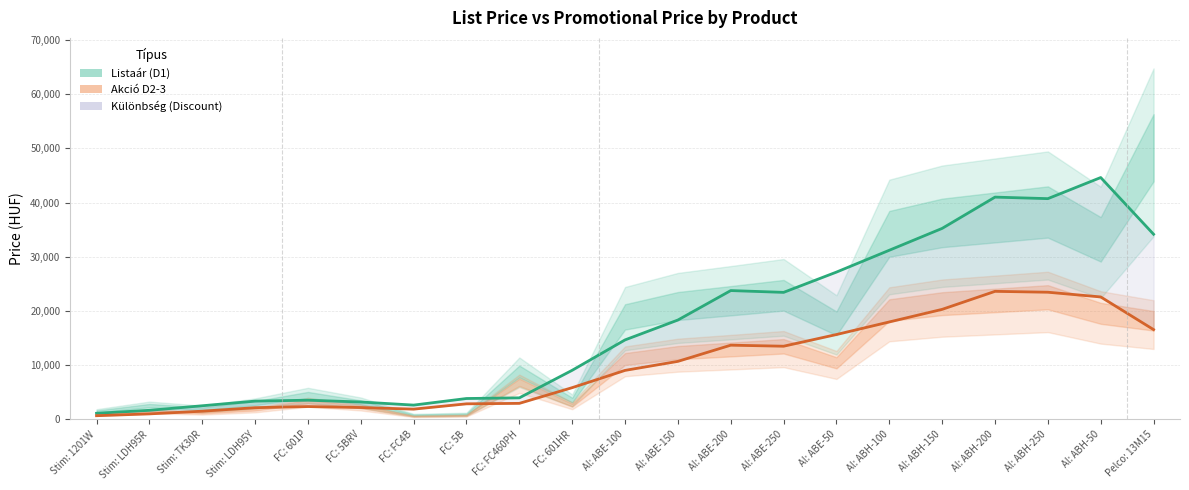

How many interior local peaks does the Akció D2-3 series have?

3